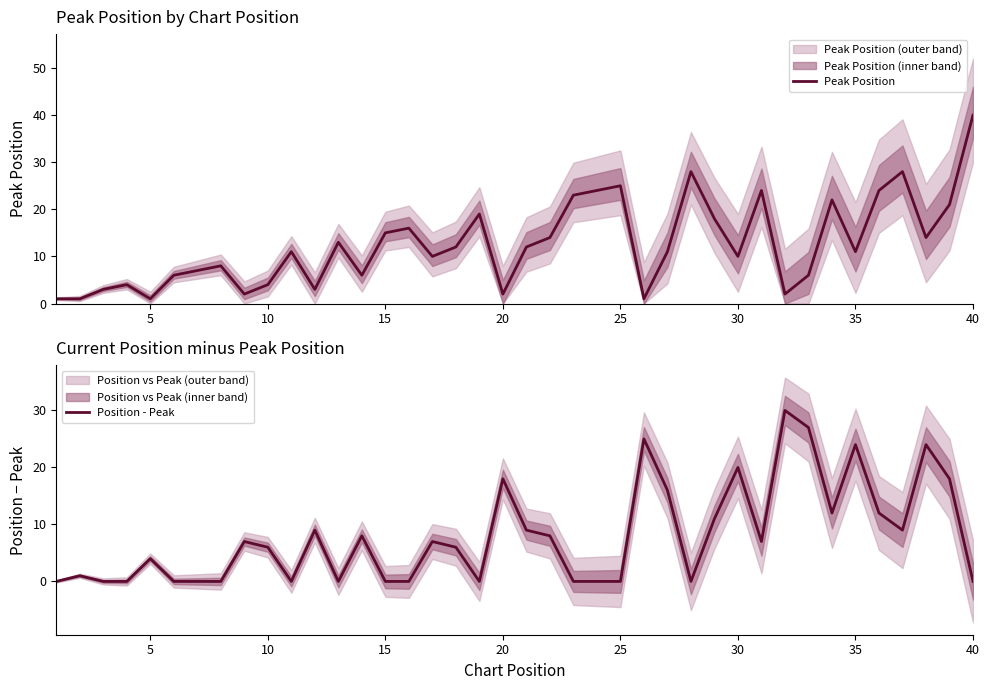

After their last crossing, which series has the higher values: Position - Peak or Peak Position?

Peak Position